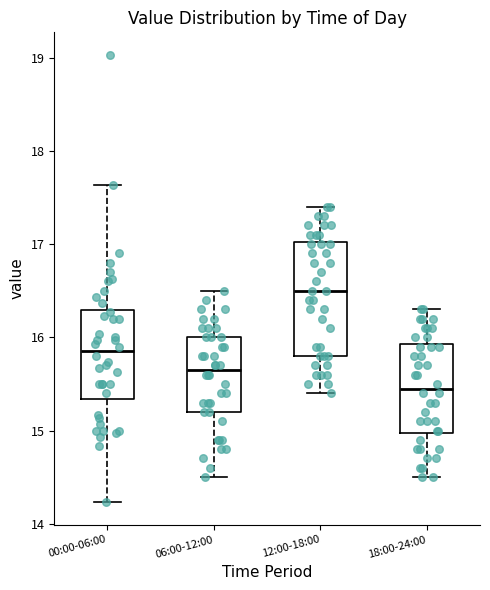

Which box has the lowest median line?

18:00-24:00